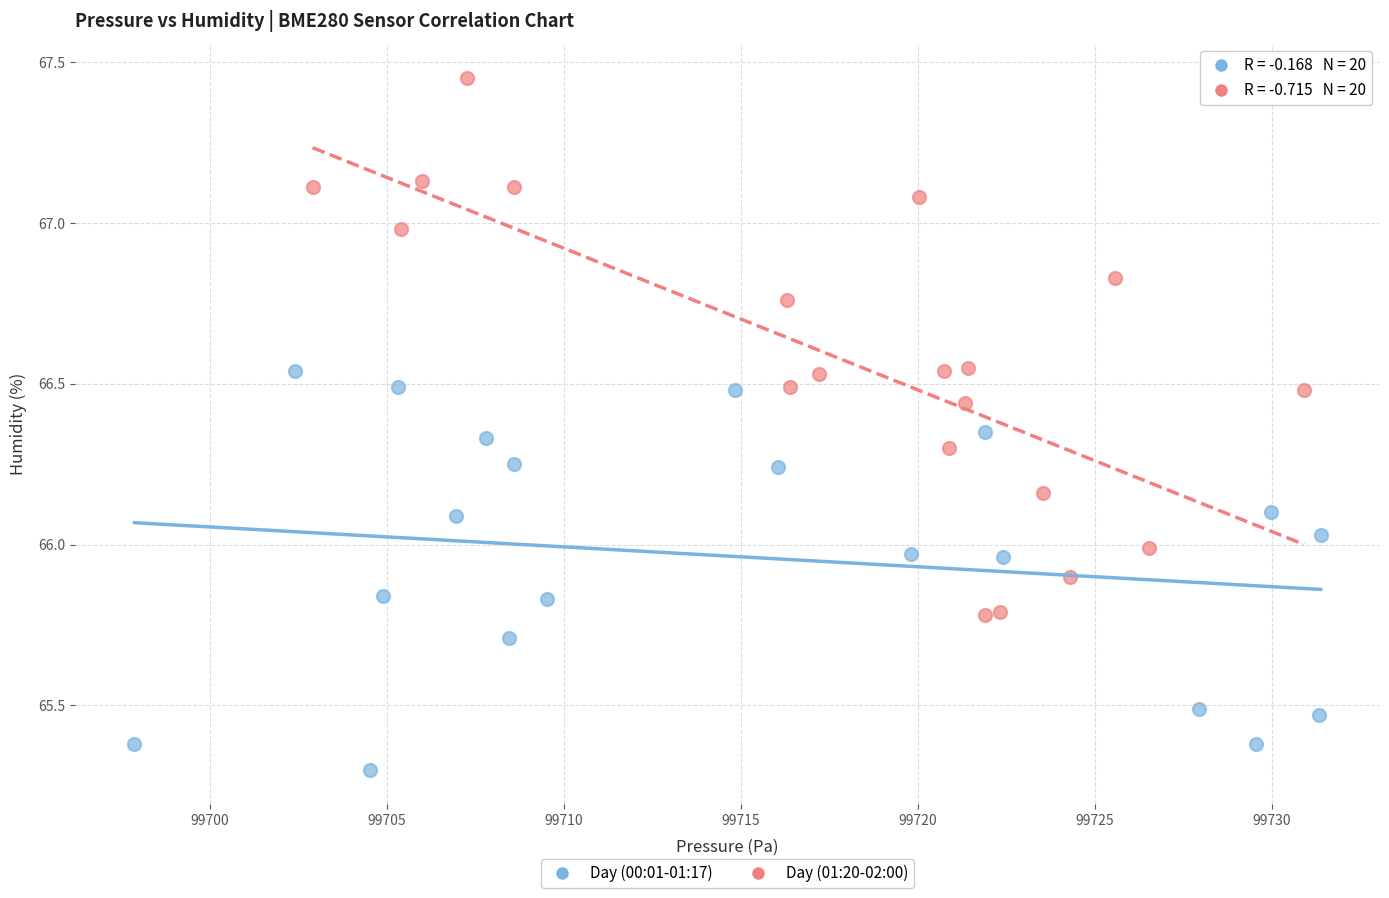

Which series contains the highest Y value?

Day (01:20-02:00)